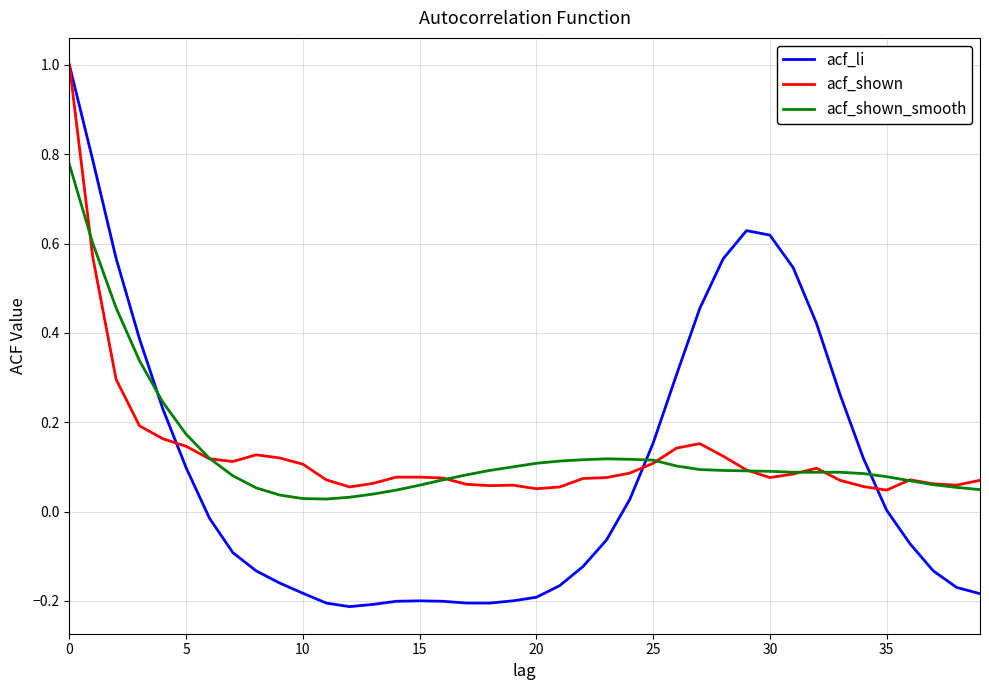

True or false: acf_li and acf_shown_smooth intersect in this chart.

True